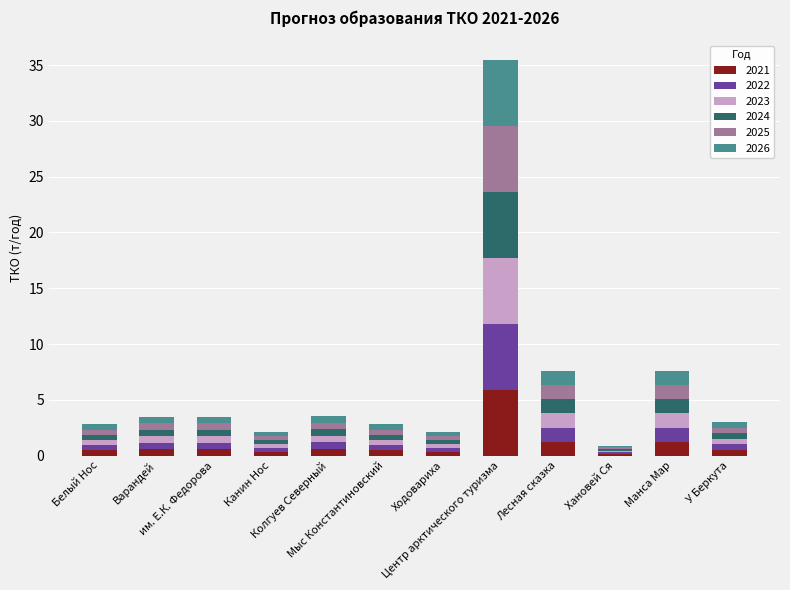

What is the difference between the maximum and minimum values in the 2021 series?

5.8